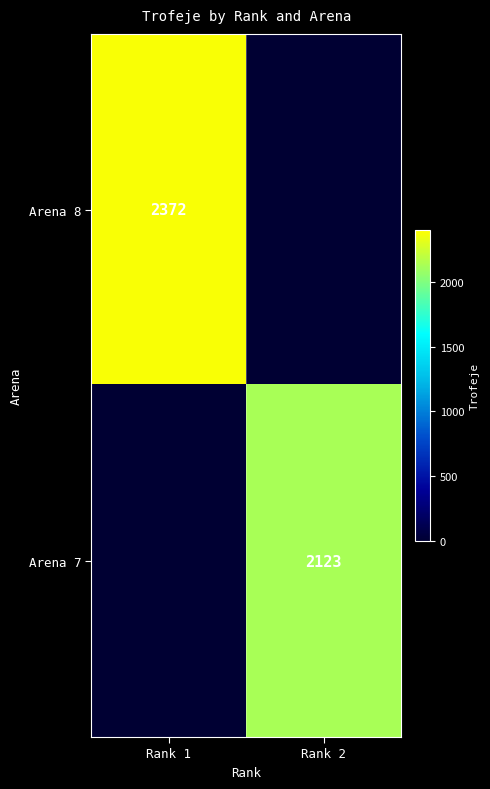

What is the total value across all series at Rank 1?

2372